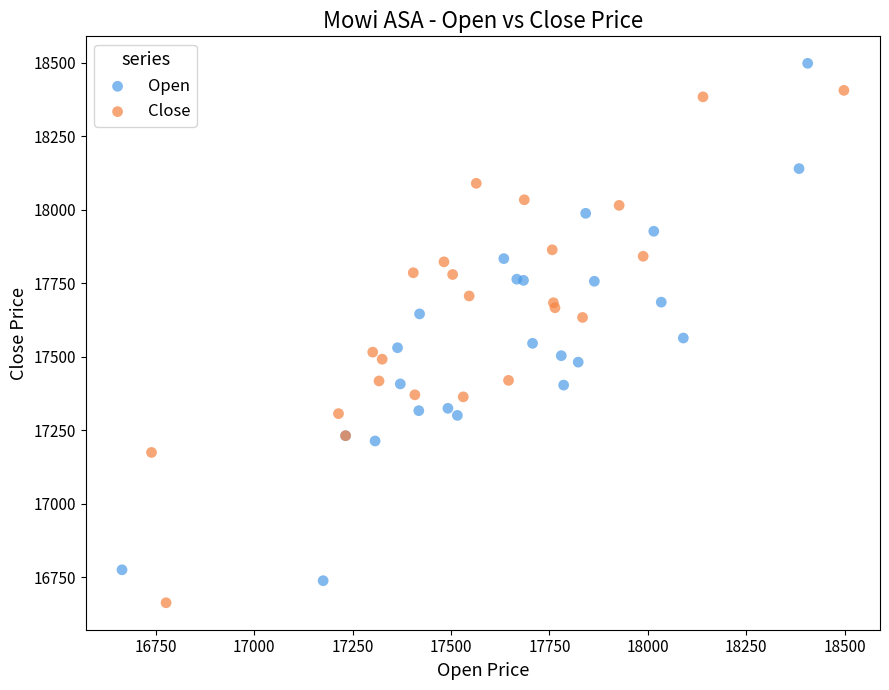

What are all the series names shown in the legend?

Open, Close